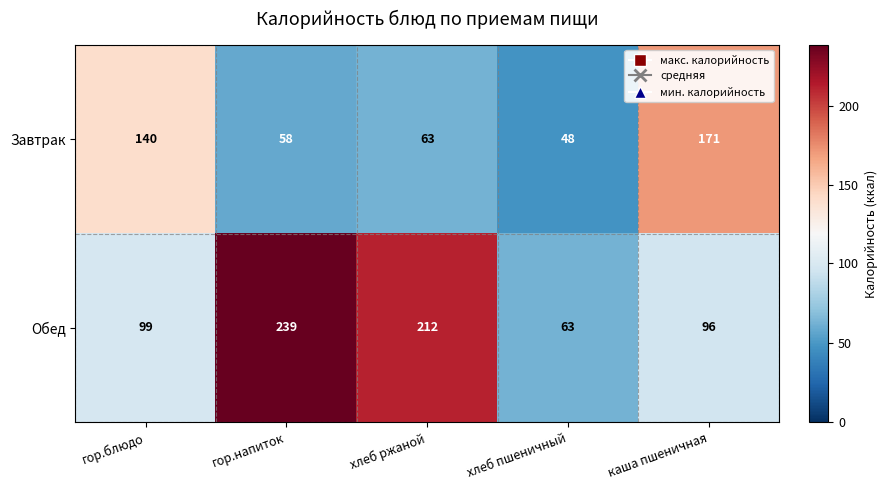

The value of Завтрак at хлеб пшеничный is 67. True or false?

False